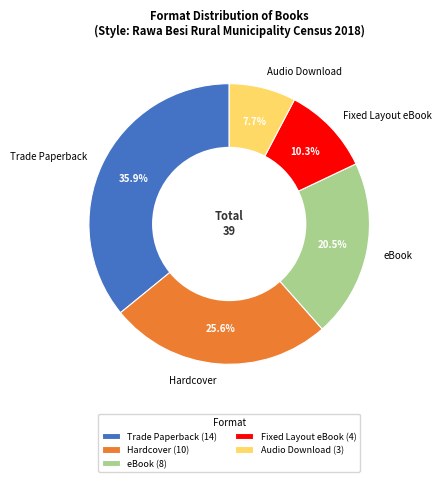

Which slice is the smallest?

Audio Download